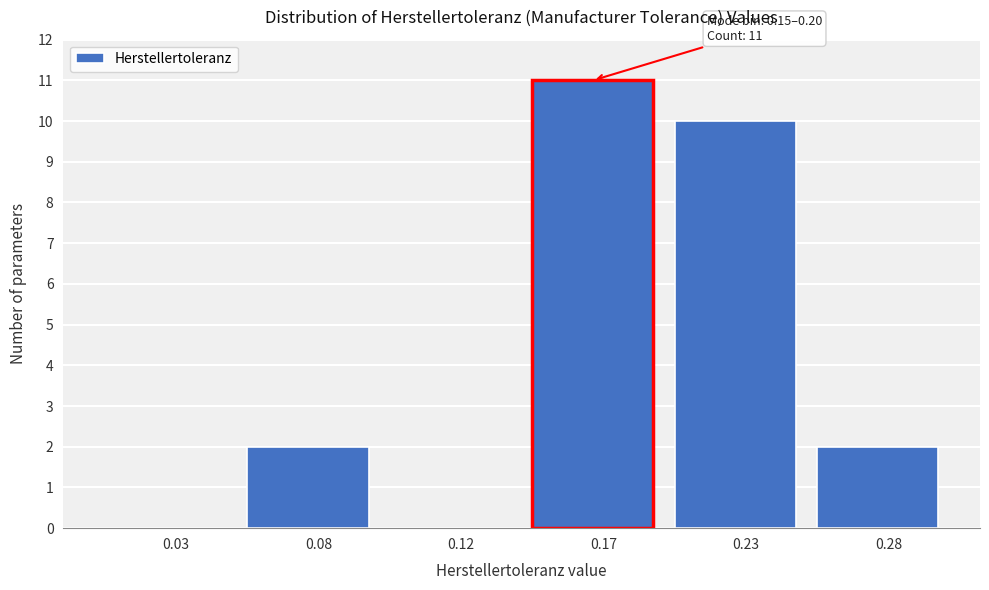

Reading right to left, what are all the values shown in this chart?

0.28=2	0.23=10	0.17=11	0.12=0	0.08=2	0.03=0